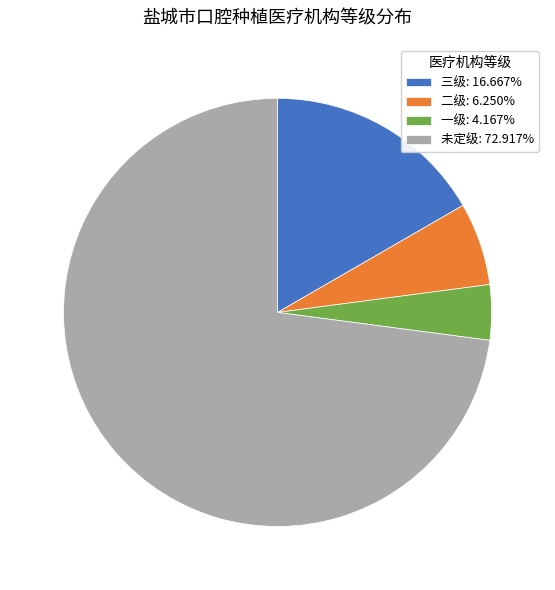

Is the sum of 未定级: 72.917% and 一级: 4.167% greater than half?

Yes